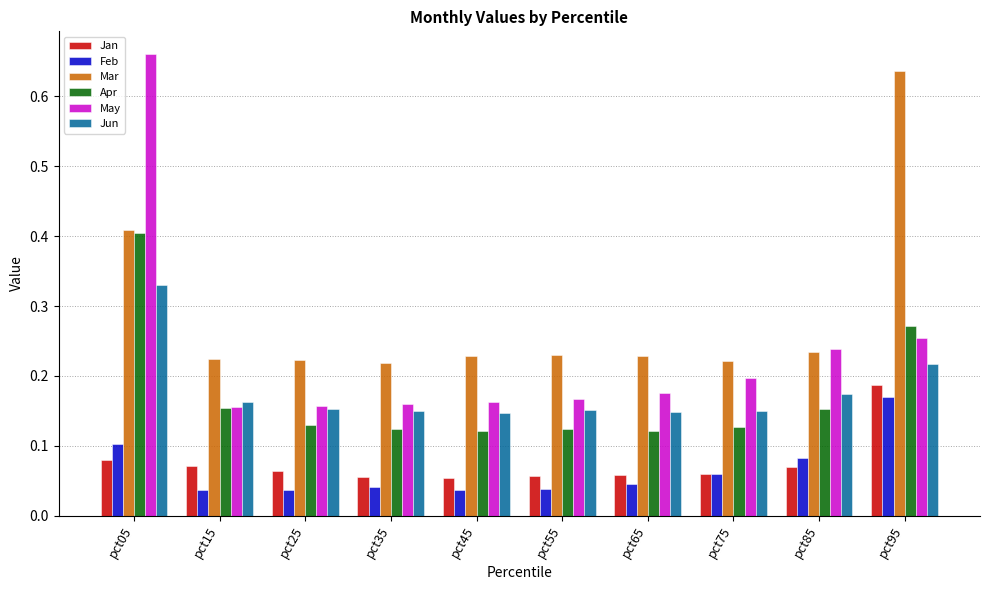

Count the Jun values in the range 0 to 1.

10